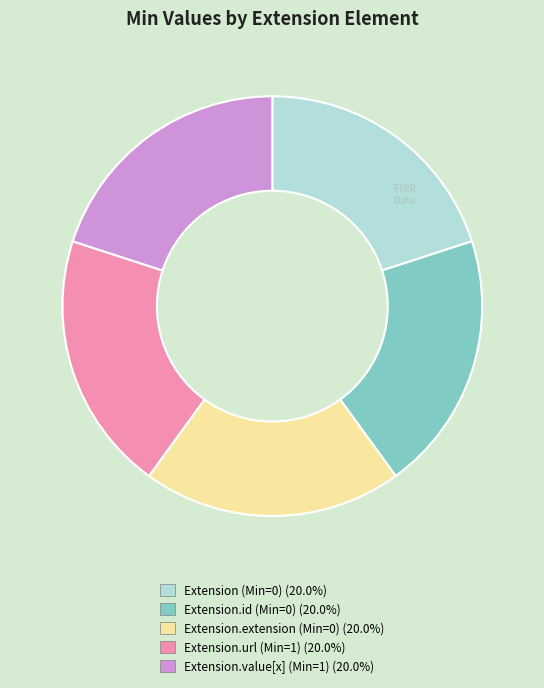

Is there any slice that represents more than half of the pie?

No